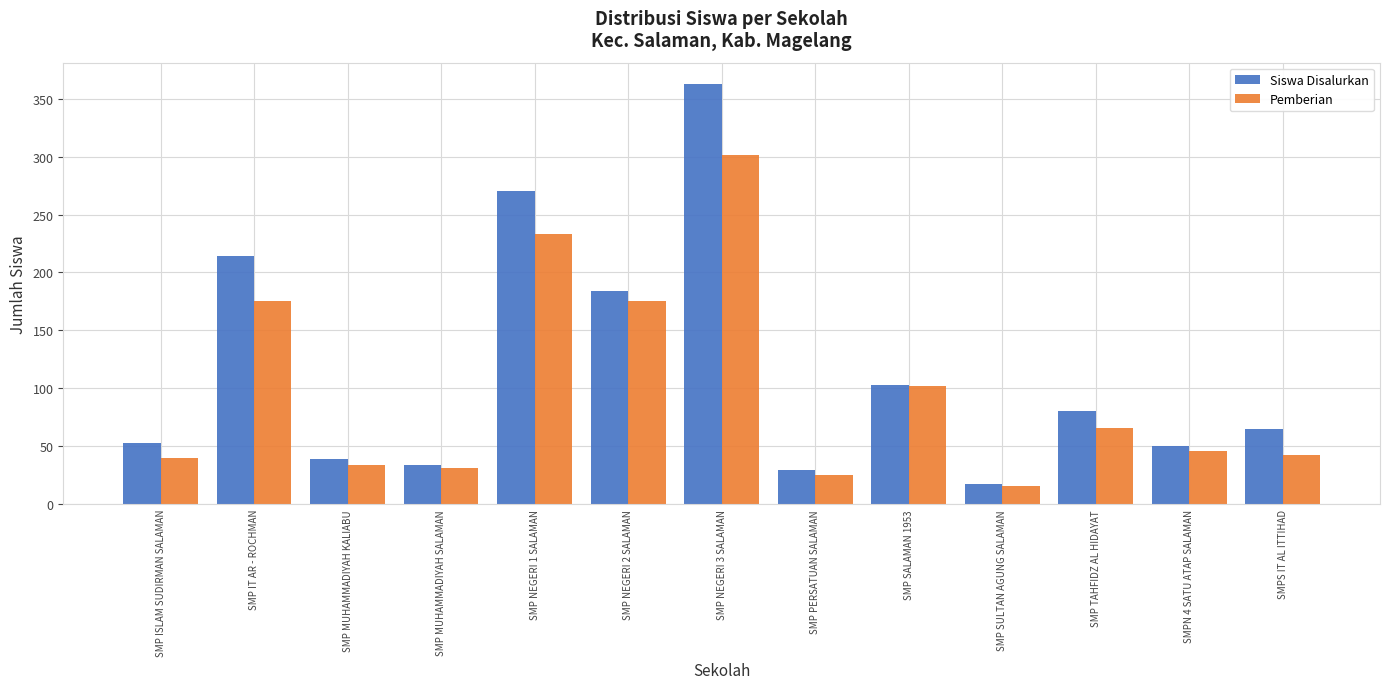

Is the value of Siswa Disalurkan at SMP SALAMAN 1953 greater than the value of Pemberian at SMPS IT AL ITTIHAD?

Yes